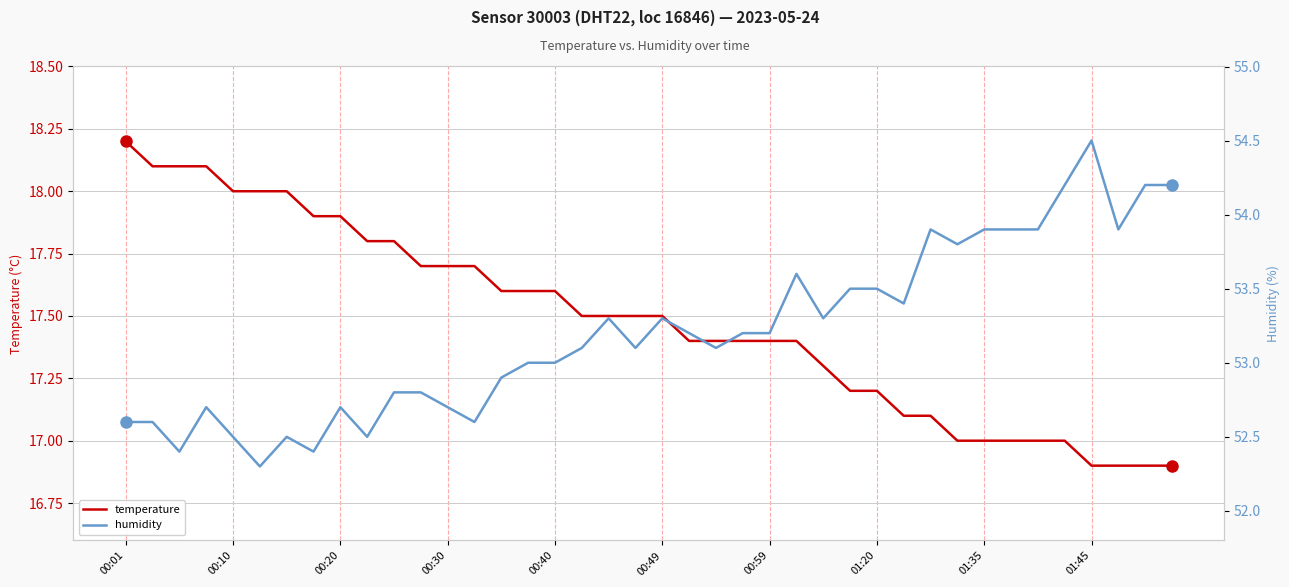

At which label does temperature reach its peak?

00:01